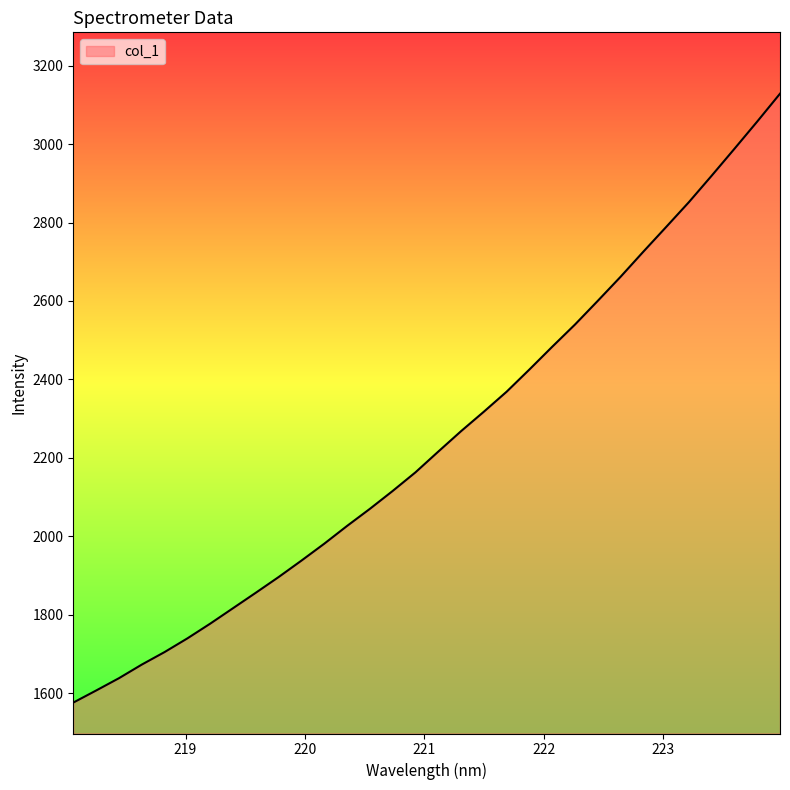

How many lines are shown in the chart?

1